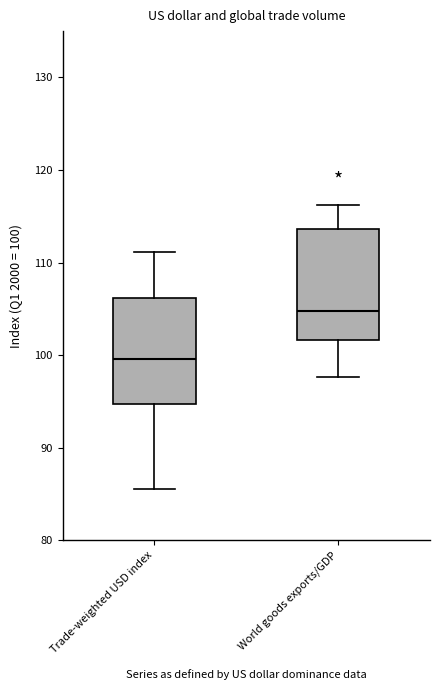

Reading left to right, transcribe this box plot: for each box, give where its median line is, the range the box spans, and where its two whiskers end, as read against the y-axis. The values are not printed on the chart, so give them approximately, as read against the axis.

Trade-weighted USD index: median 100, box 95 to 106, whiskers 85 to 111
World goods exports/GDP: median 105, box 102 to 114, whiskers 98 to 116